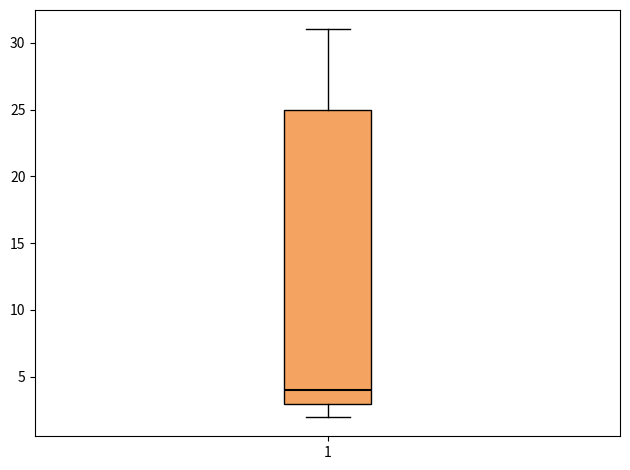

Where does the lower whisker of the box at x = 1 end on the y-axis? The values are not printed on the chart, so give them approximately, as read against the axis.

2